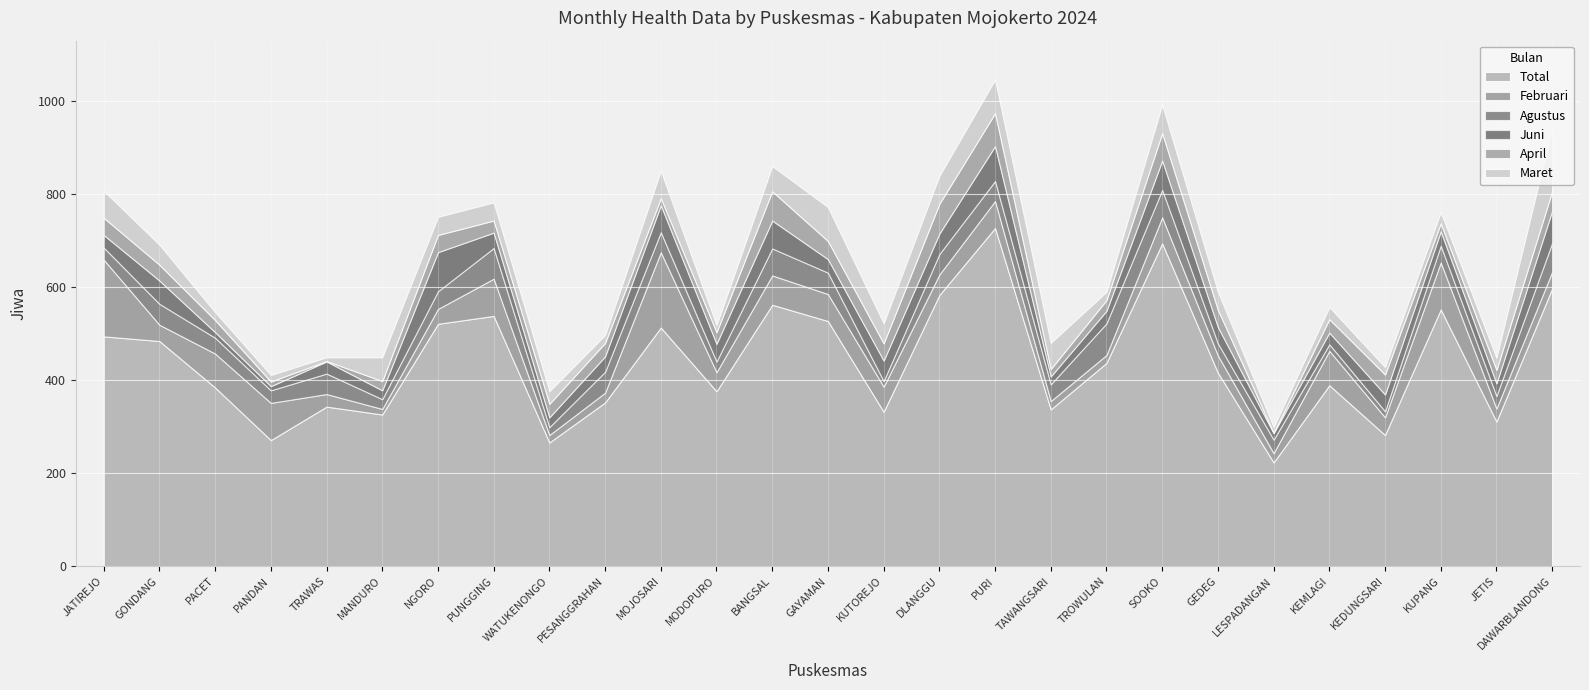

What is the sum of all Maret values?

1102